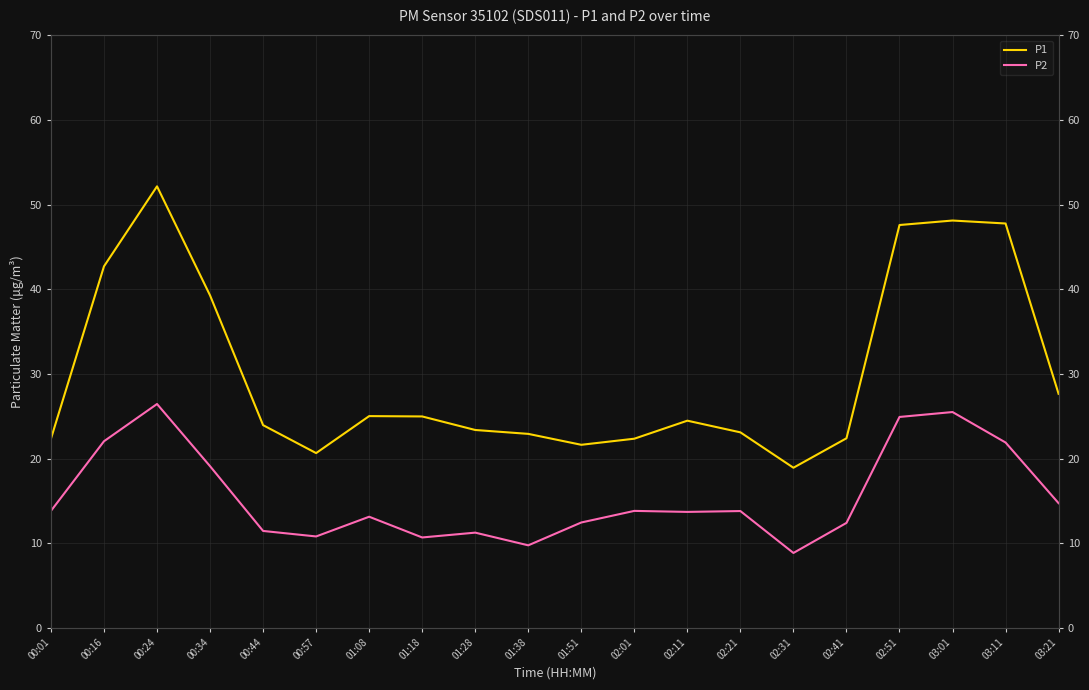

What position from the left is 02:31?

15